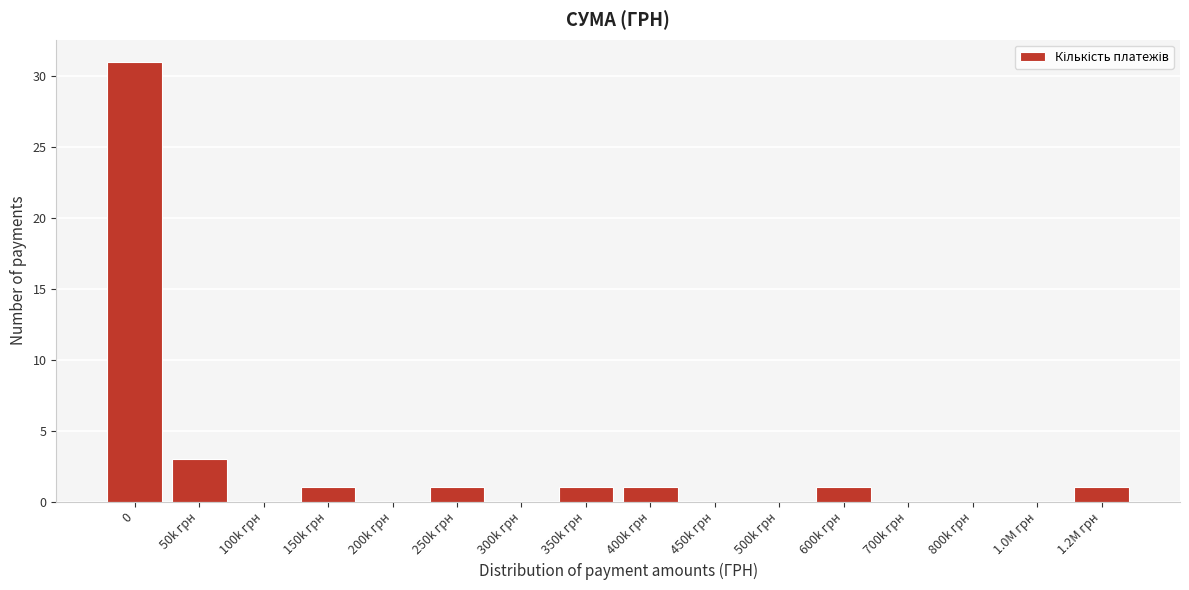

Reading left to right, transcribe all the data shown in this chart.

0=31	50k грн=3	100k грн=0	150k грн=1	200k грн=0	250k грн=1	300k грн=0	350k грн=1	400k грн=1	450k грн=0	500k грн=0	600k грн=1	700k грн=0	800k грн=0	1.0M грн=0	1.2M грн=1